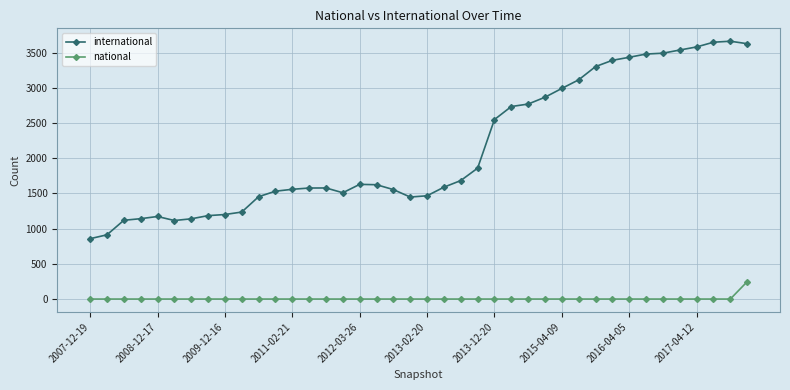

Which series has the largest range (max minus min)?

international